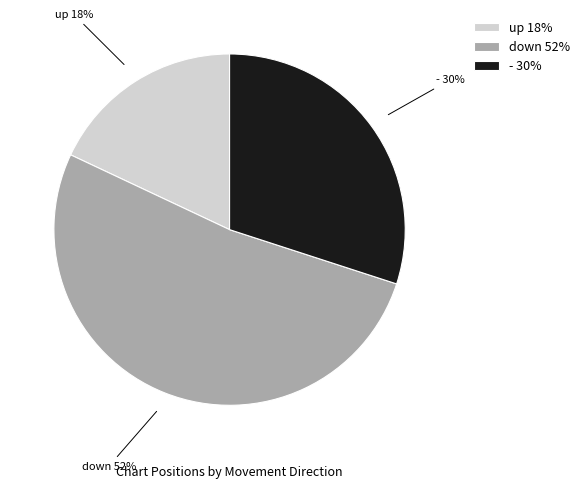

What percentage is the up slice, to the nearest percent?

18%